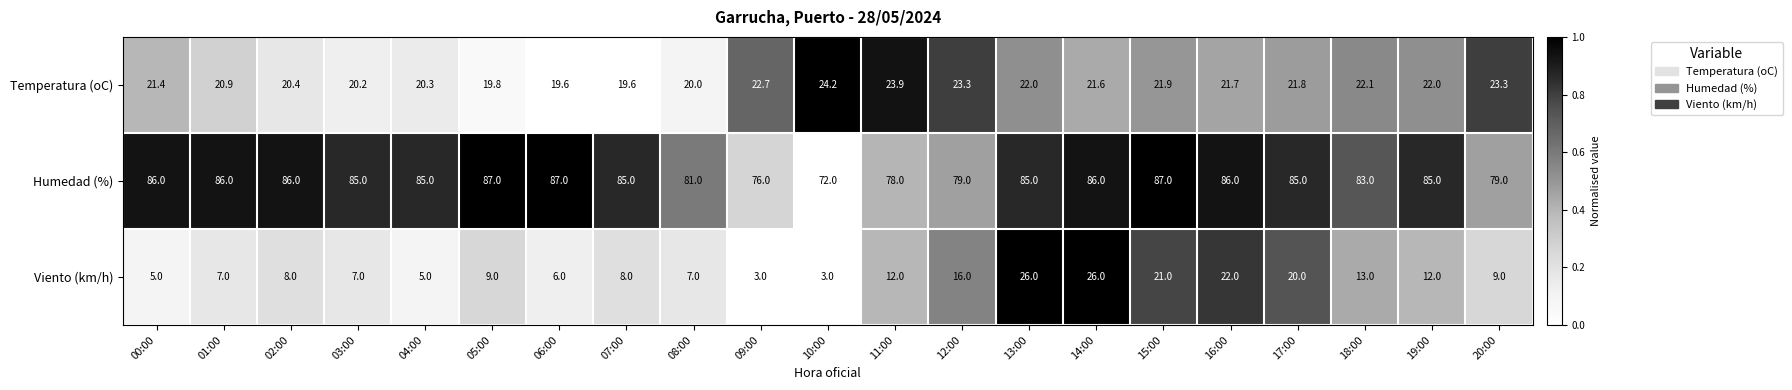

How many data points does each series have?

21